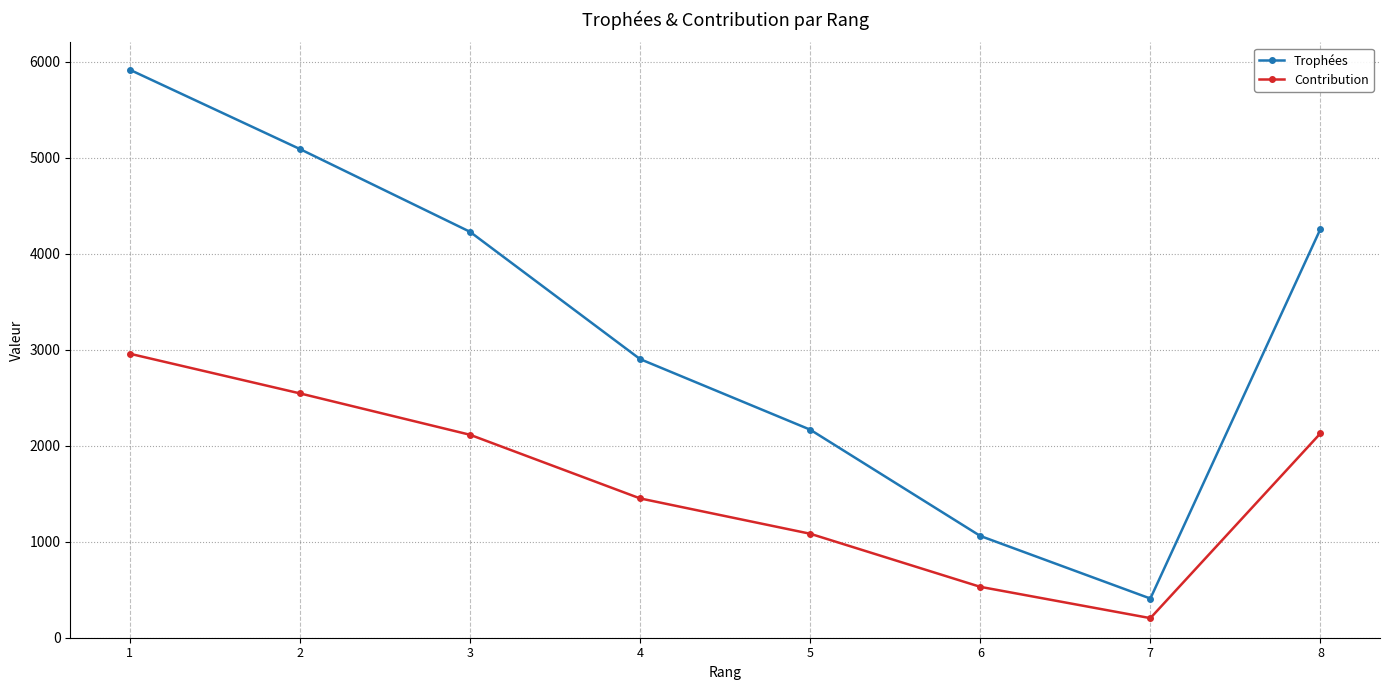

Count the number of data series in this chart.

2